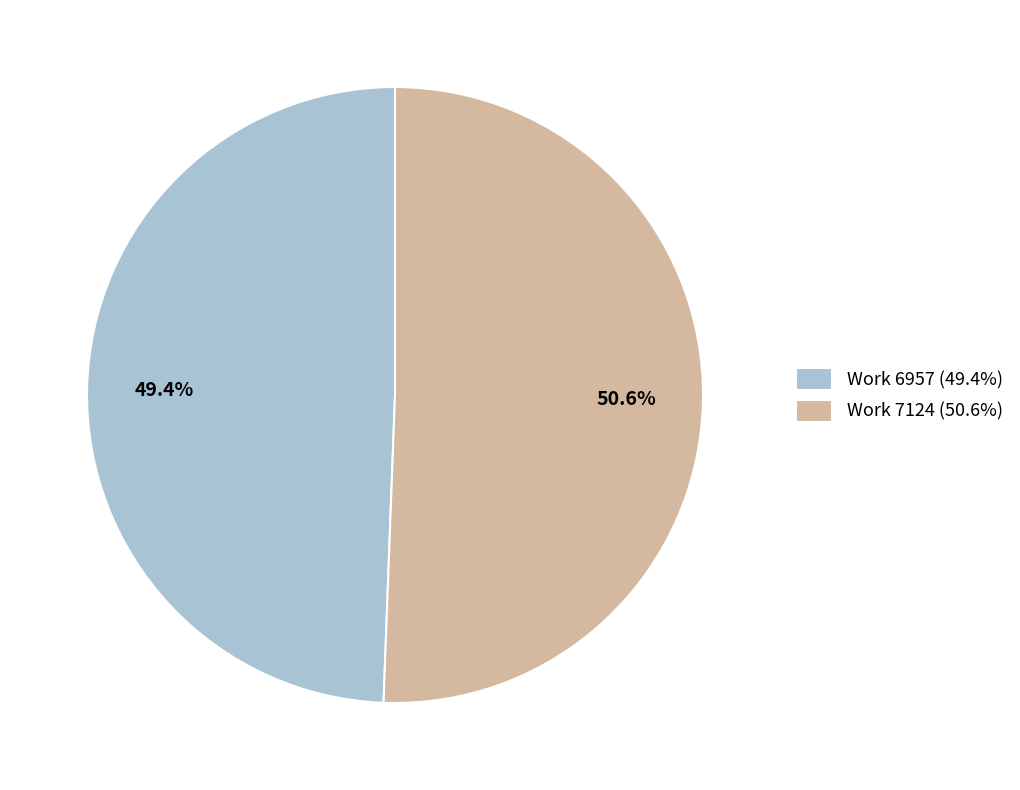

Approximately how many times larger is the value at Work 7124 (50.6%) compared to Work 6957 (49.4%)?

1.0